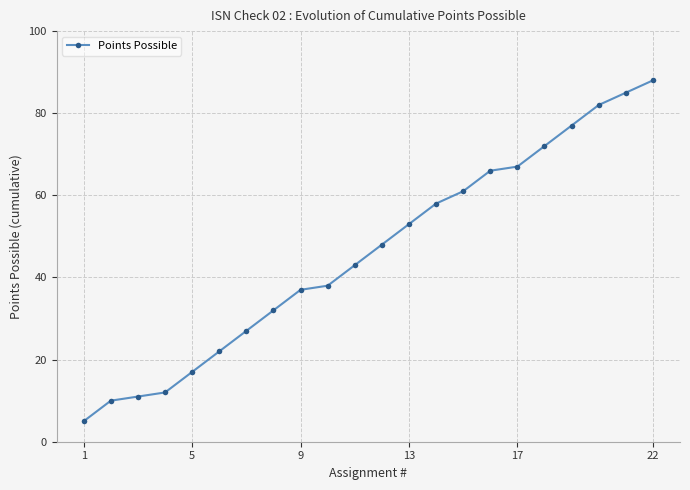

What is the value of the 5th point from the left?

17